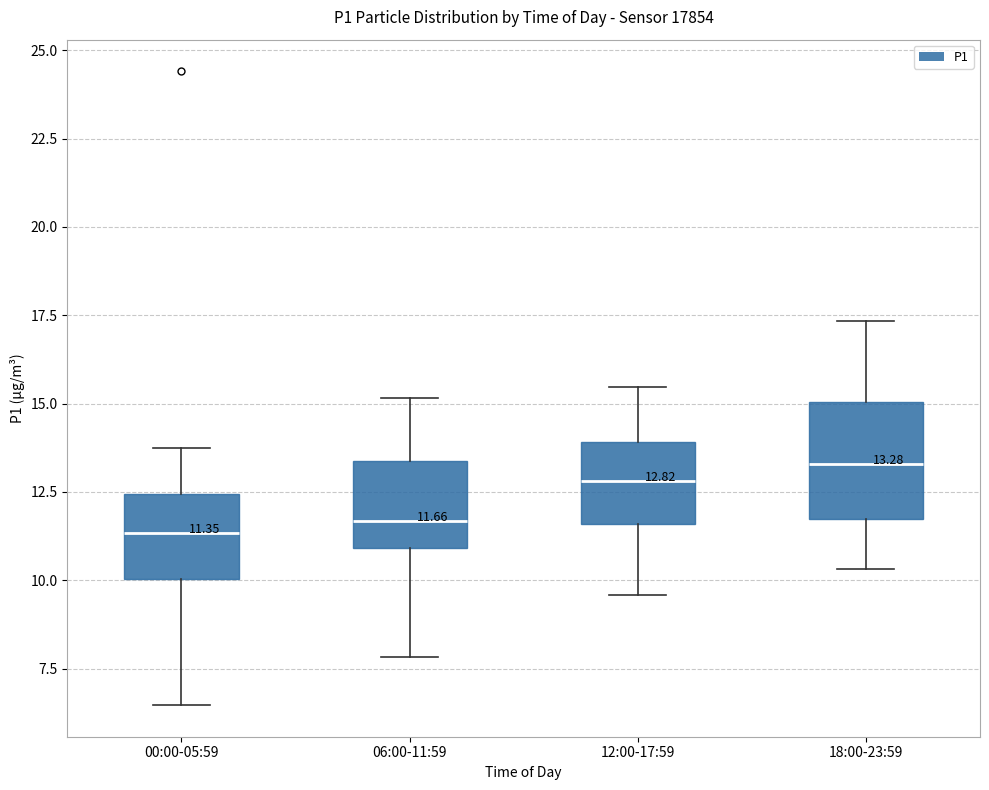

Comparing the boxes themselves (not the whiskers), which one is the tallest?

18:00-23:59